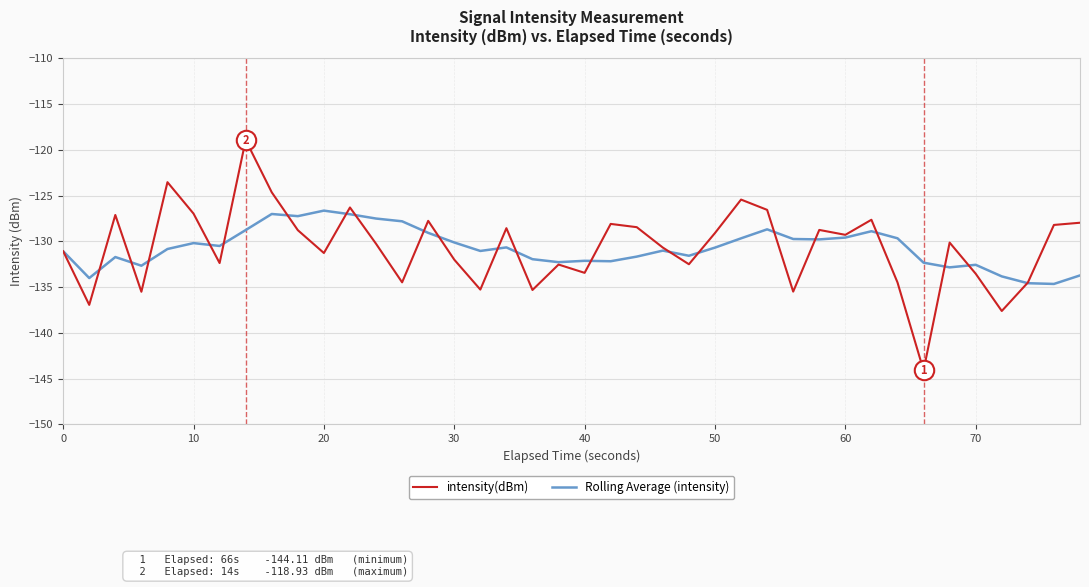

What is the maximum value shown in the chart?

-118.9